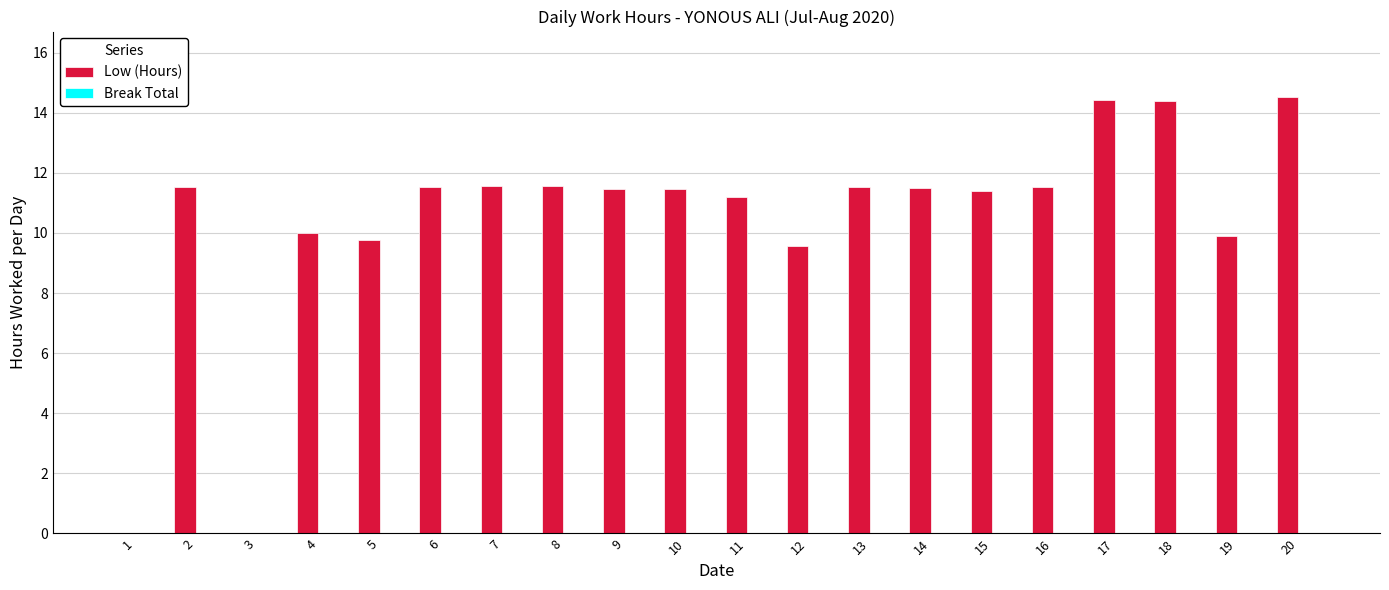

What is the ratio of the value at 2 to the value at 13?

1.0